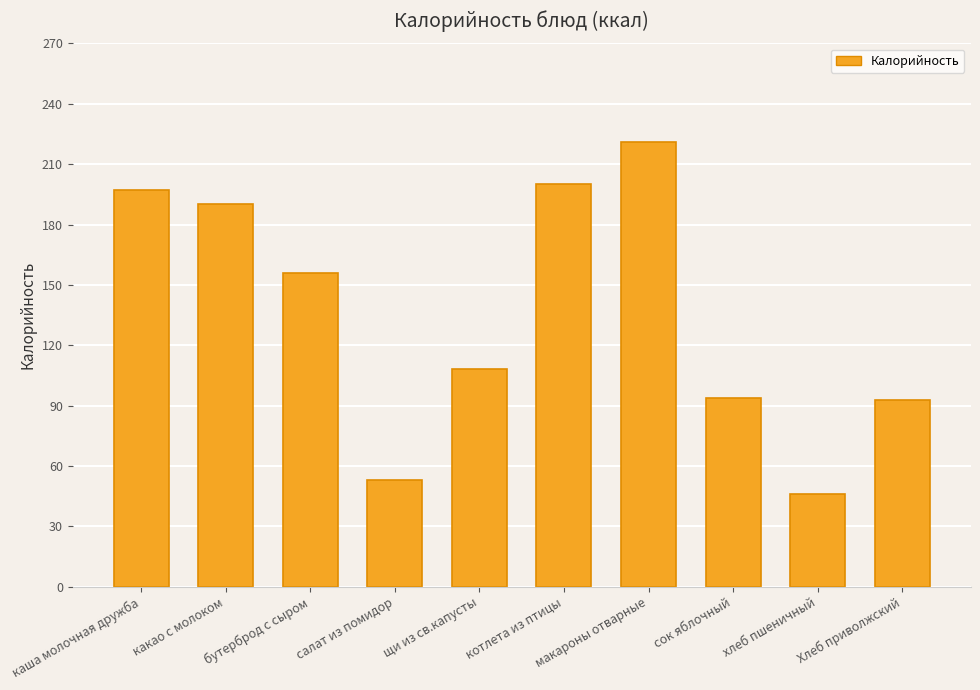

What is the sum of the values at хлеб пшеничный and сок яблочный?

140